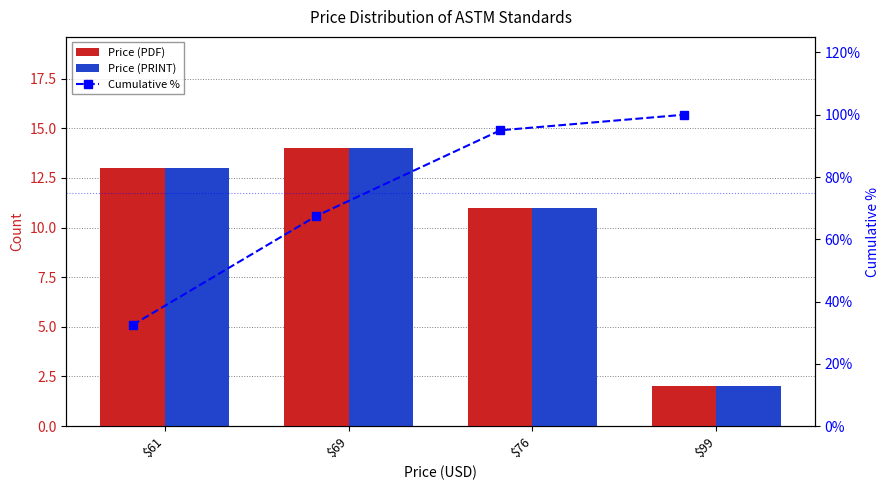

Is it true that Price (PDF) equals 21.7 at $61?

False